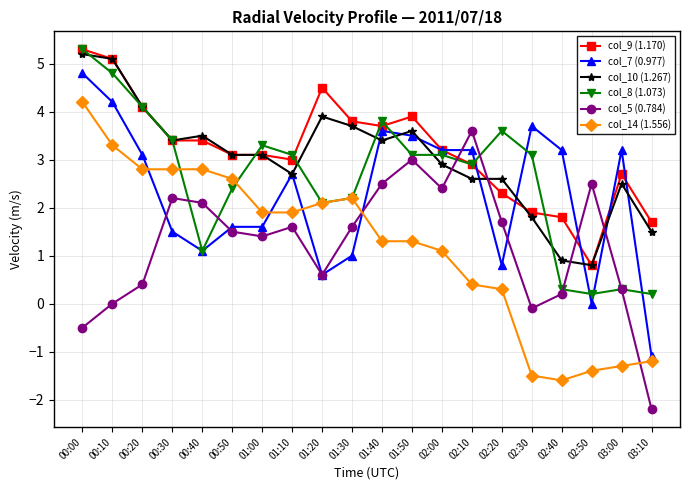

Which category has the highest value in the col_14 (1.556) series?

00:00